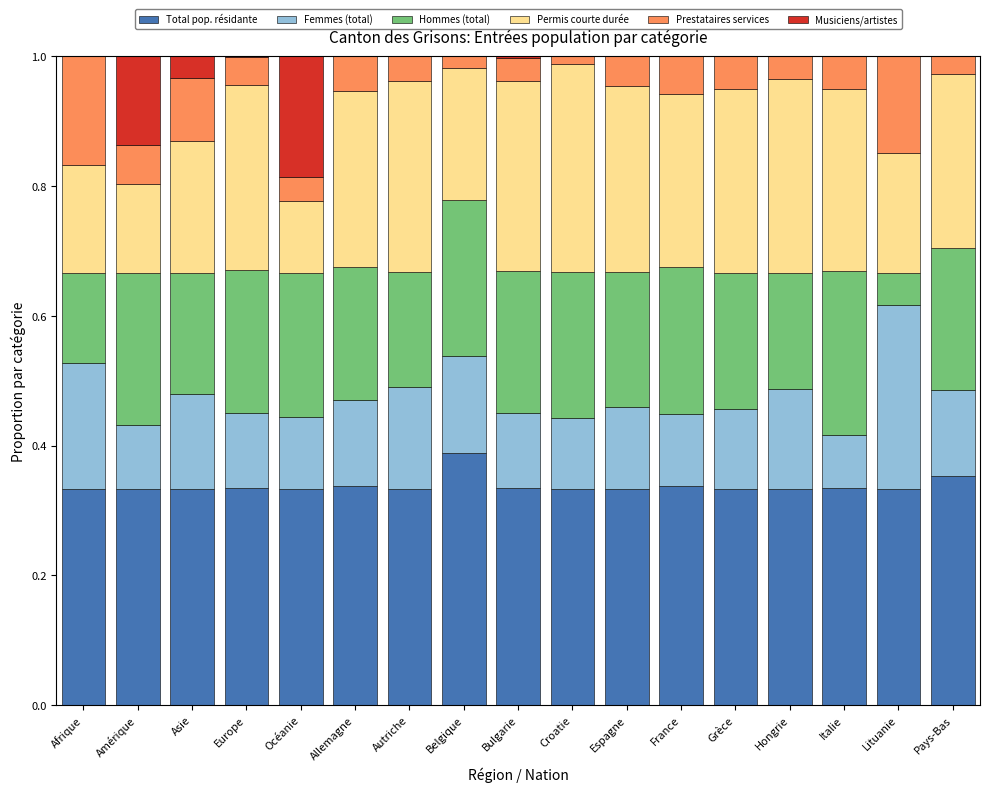

At which label does Total pop. résidante reach its peak?

Belgique